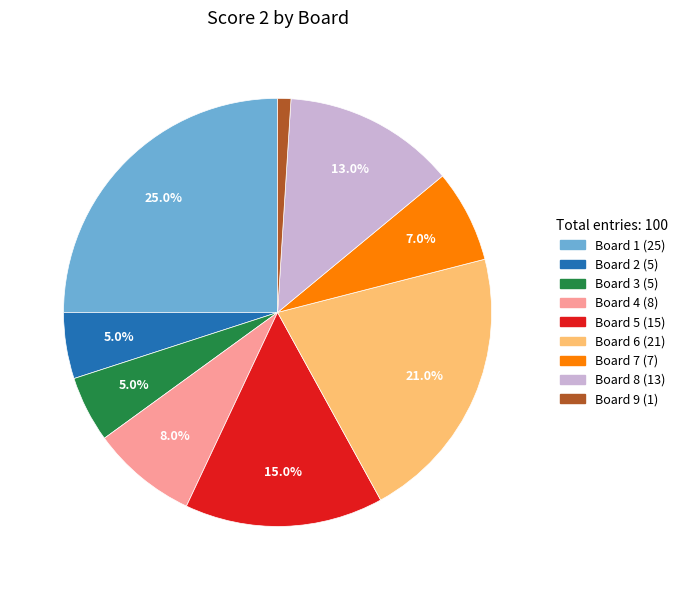

Is there a majority slice in this chart?

No